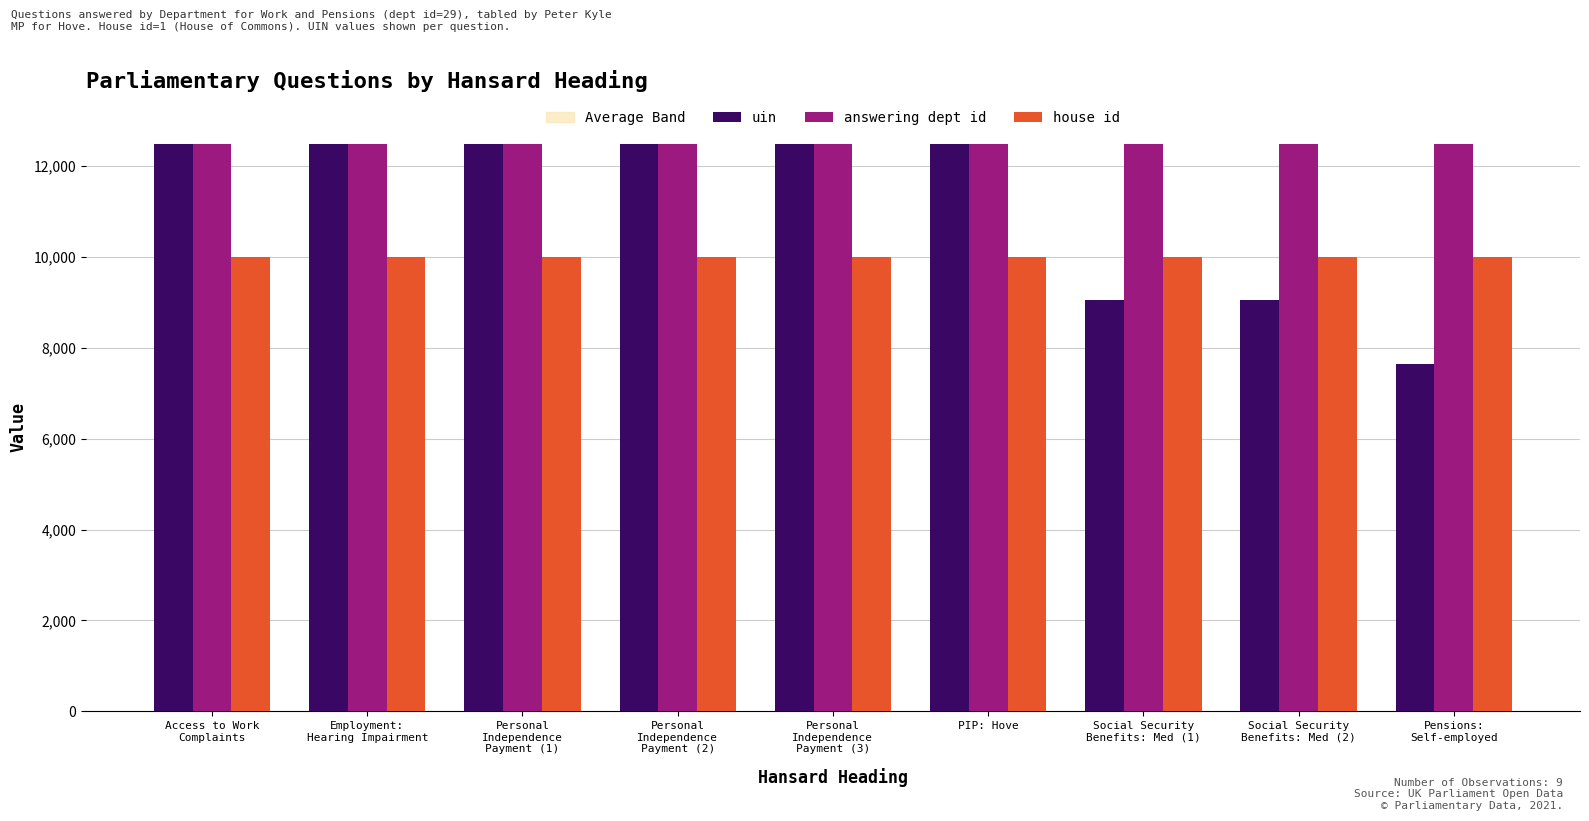

At which category is the sum across all series the highest?

Personal
Independence
Payment (1)